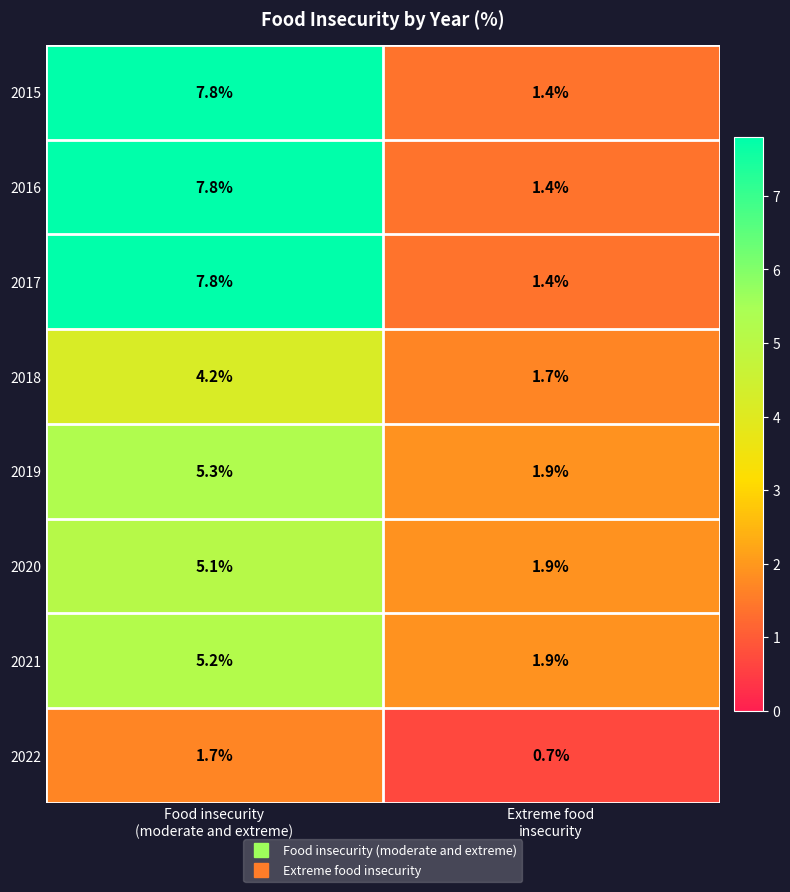

What is the average value of the 2019 series?

3.6